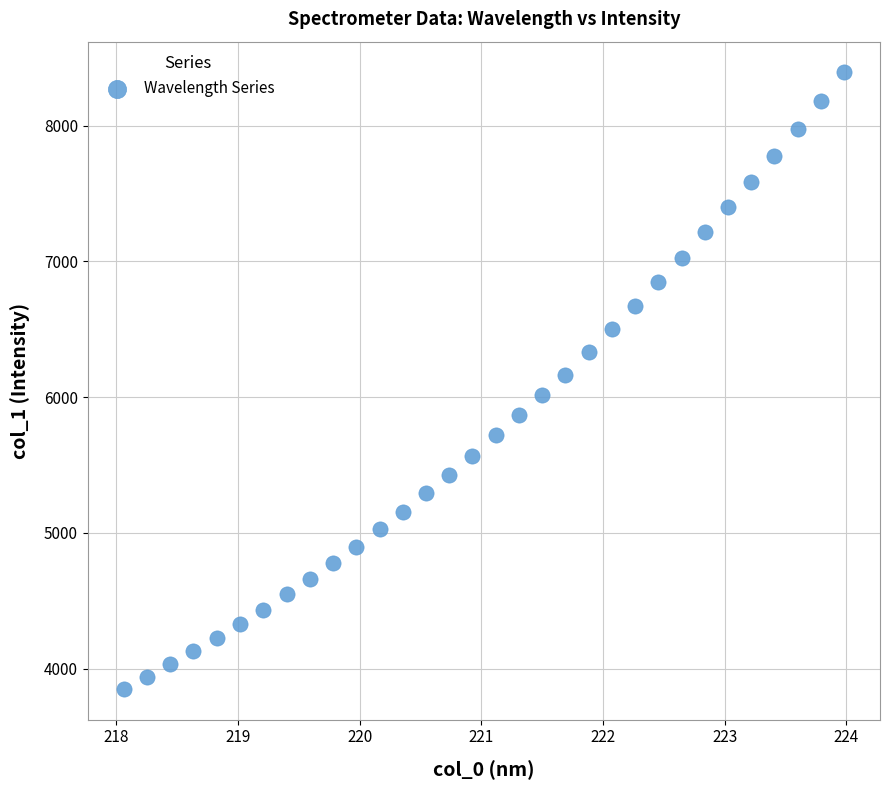

What is the range of Y values (max minus min)?

4539.5